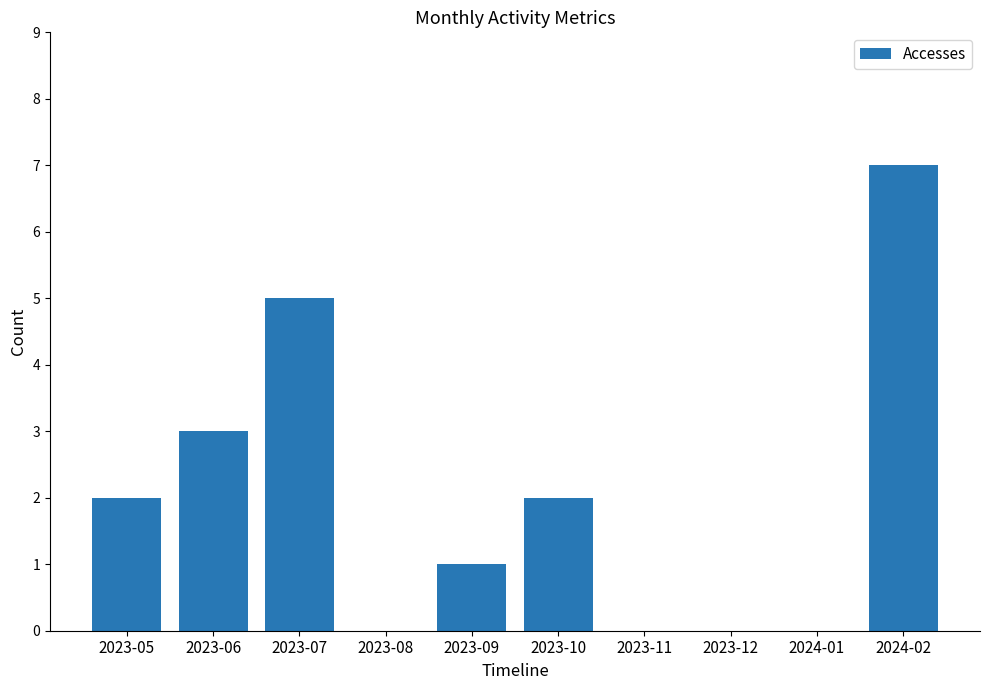

At which category does the chart reach its peak across all series?

2024-02